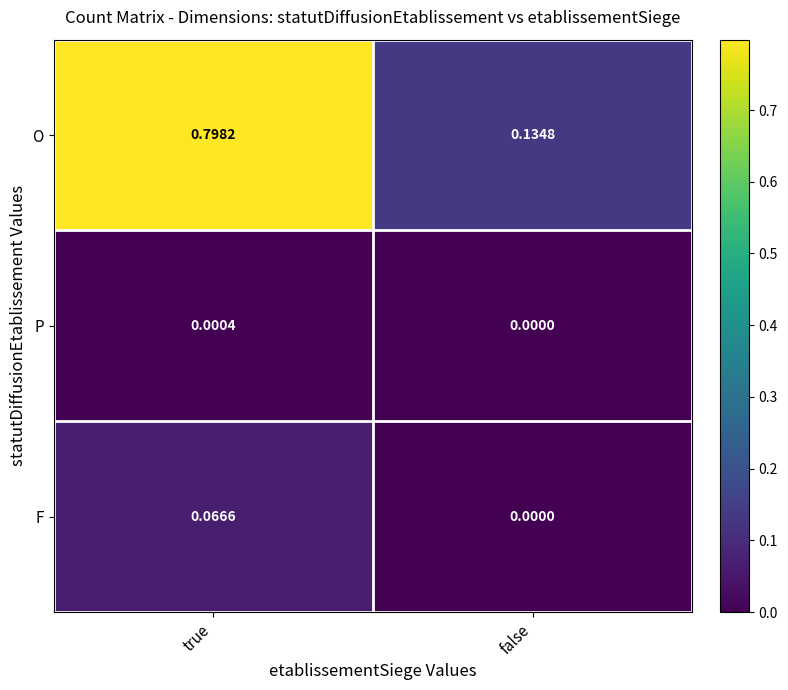

Which series changed the most between true and false?

O